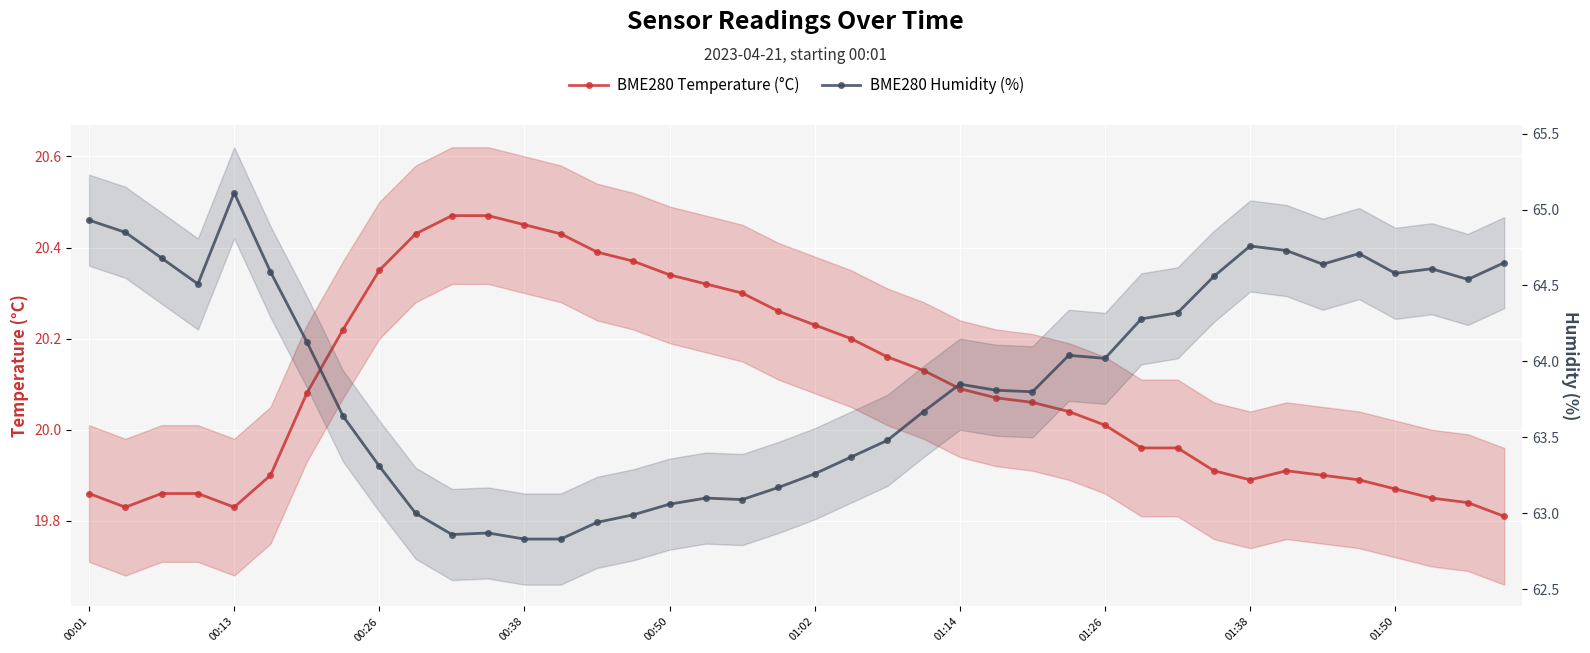

What position from the left is 14?

15